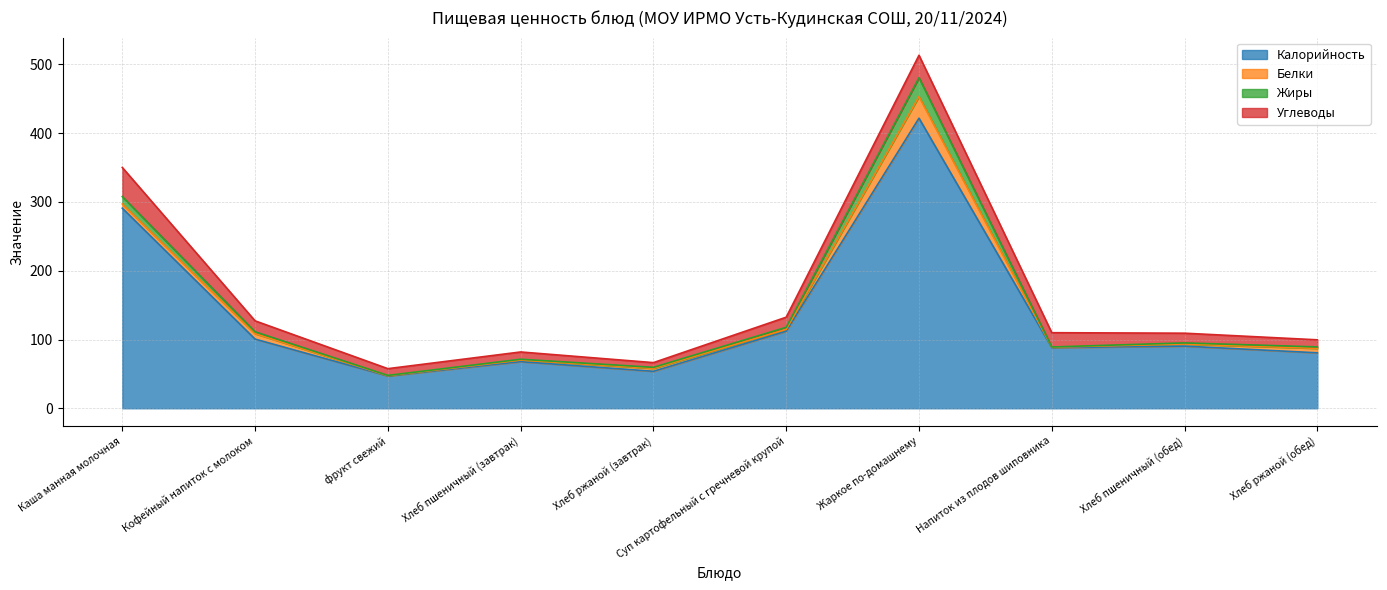

Which series has the largest total across all categories?

Калорийность